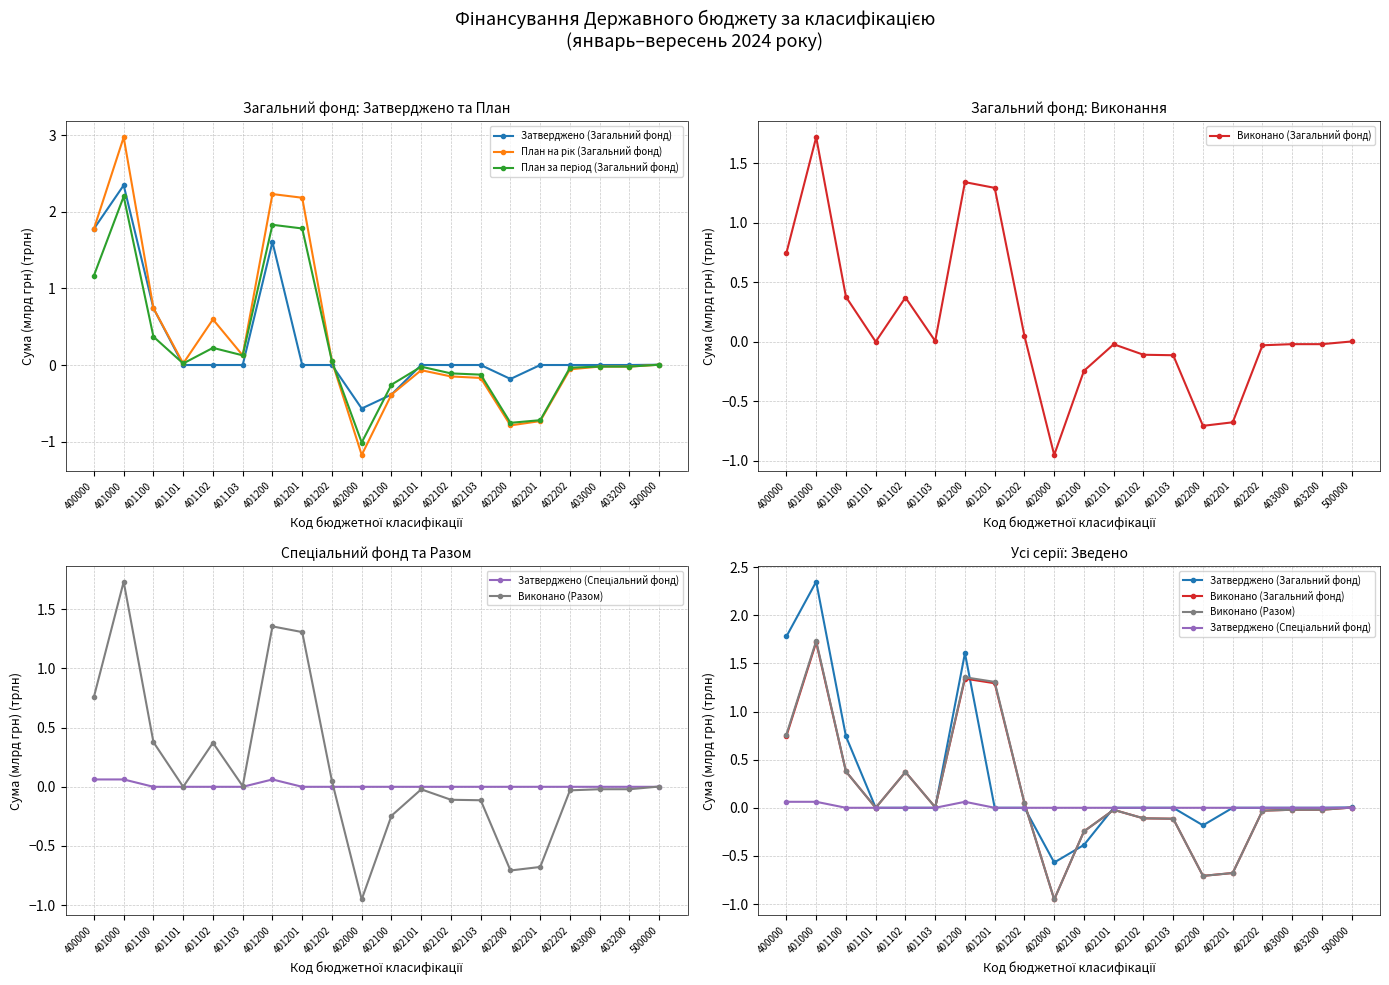

What is the average value of the Виконано (Разом) series?

0.2